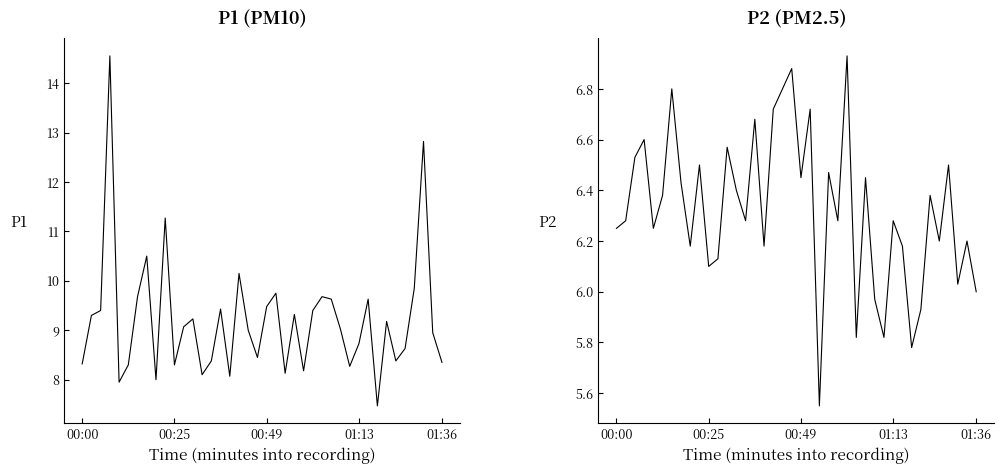

What is the value of the P2 point at the 21st from the left?

6.5